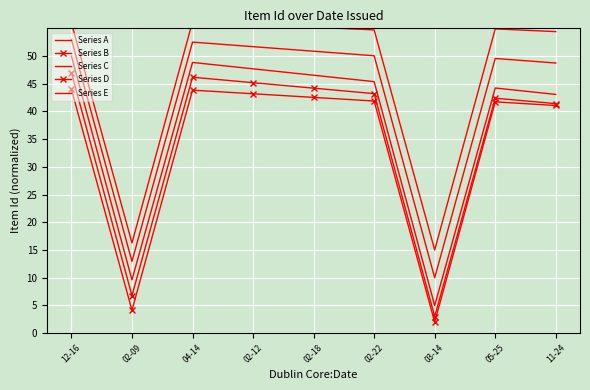

Which category has the lowest value in the Series A series?

03-14